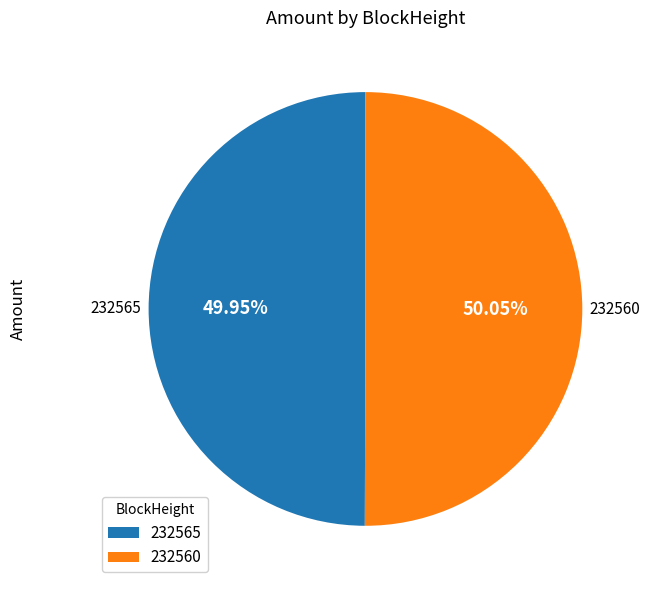

Count the number of slices in the pie.

2